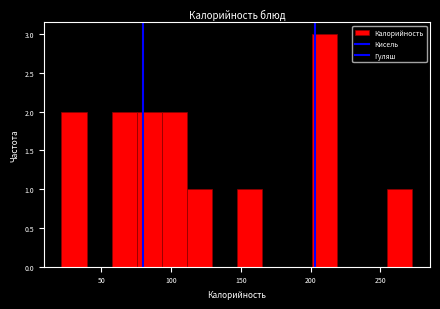

Around what value on the x-axis is the tallest bar? Give the approximate position of its centre, as read against the axis.

210